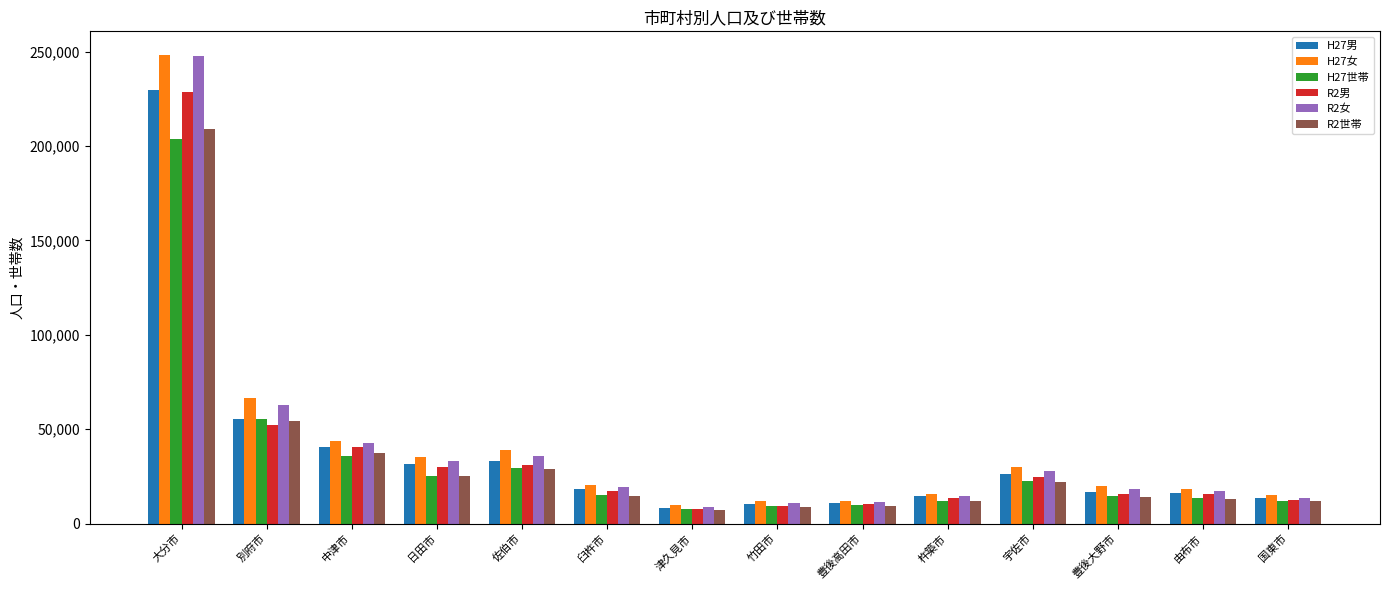

What is the label of the 14th bar from the right?

大分市